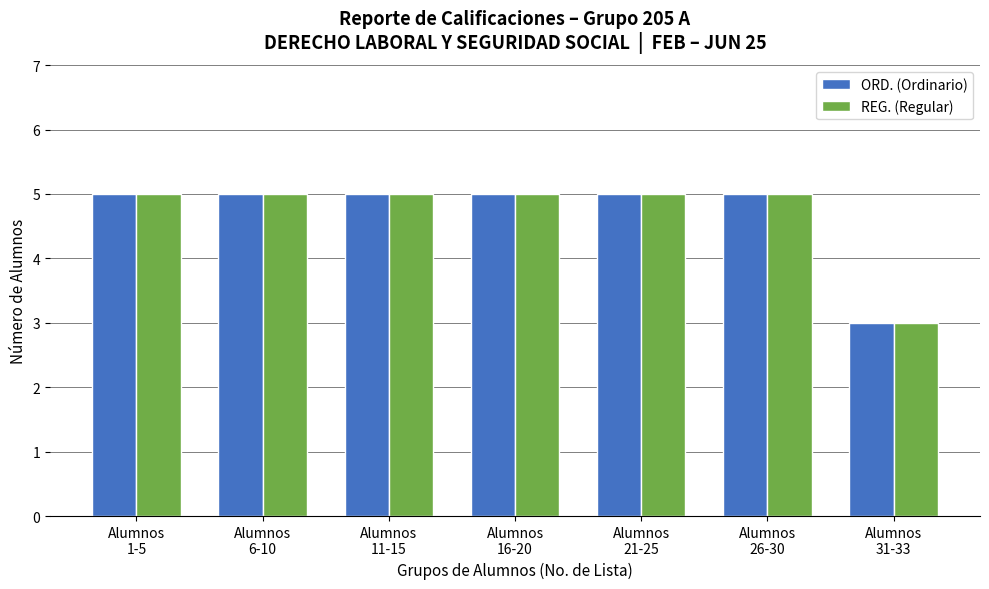

What is the label of the 5th bar from the left?

Alumnos
21-25